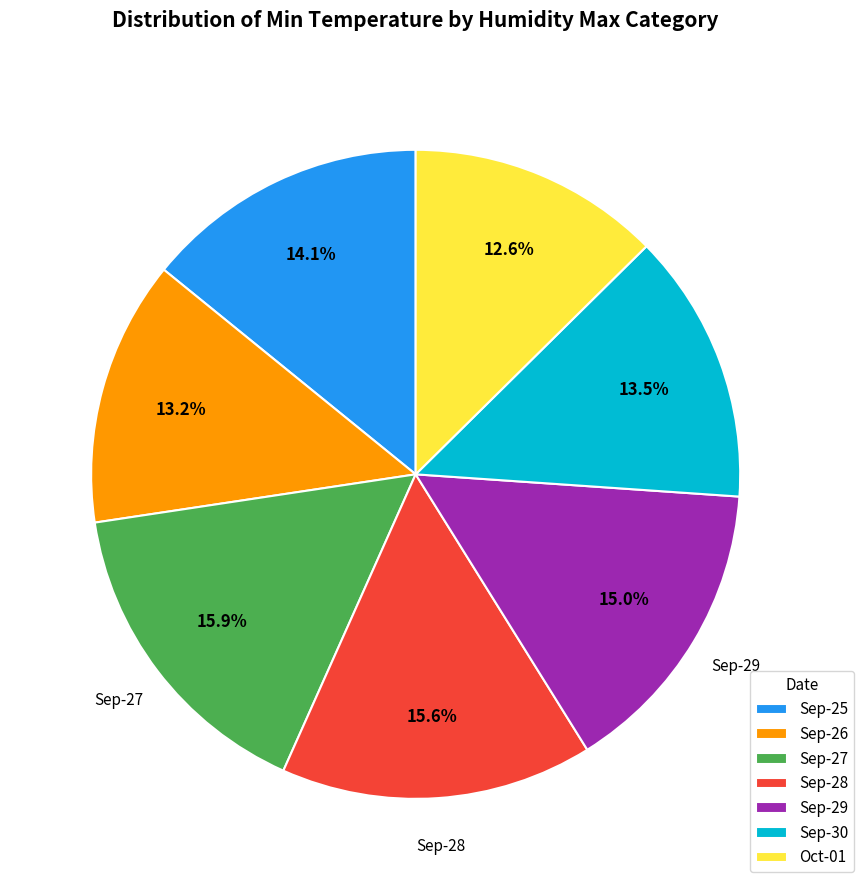

Which has a higher value, Sep-30 or Sep-29?

Sep-29